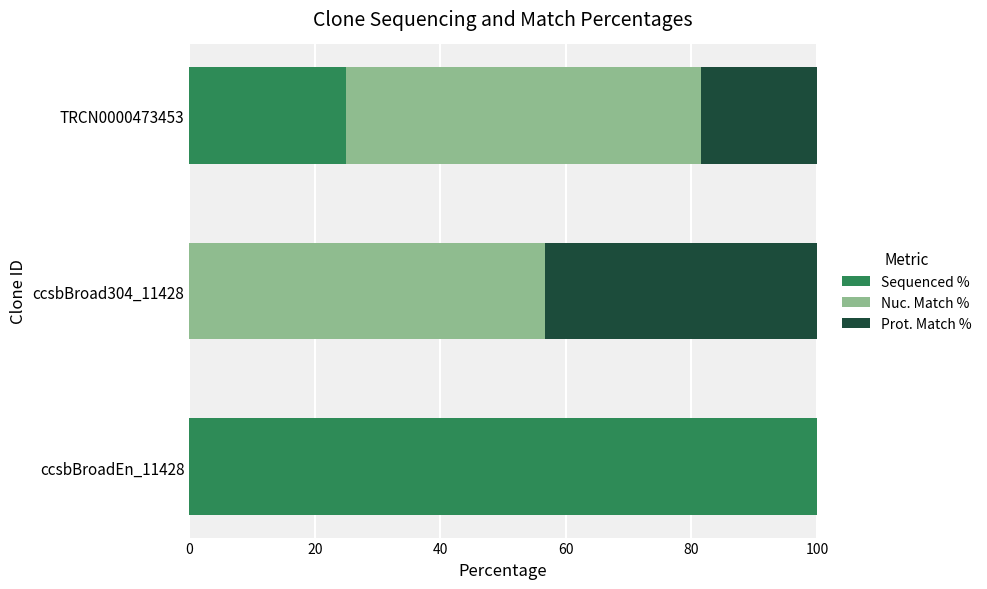

What is the spread (max minus min) of values at 40?

24.4